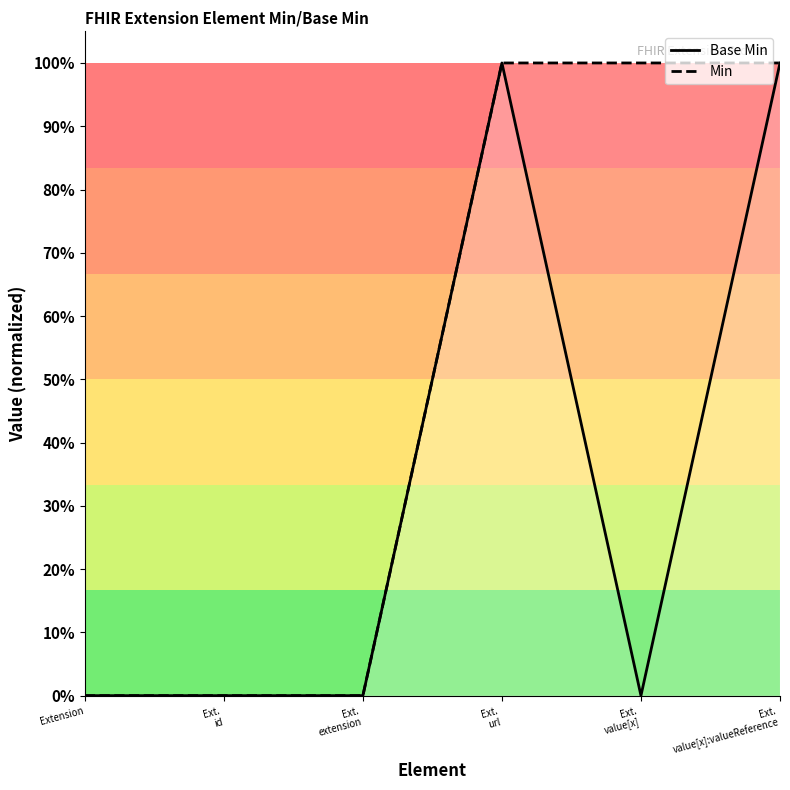

Rank the categories by Base Min value from highest to lowest.

Ext.
url, Ext.
value[x]:valueReference, Extension, Ext.
id, Ext.
extension, Ext.
value[x]